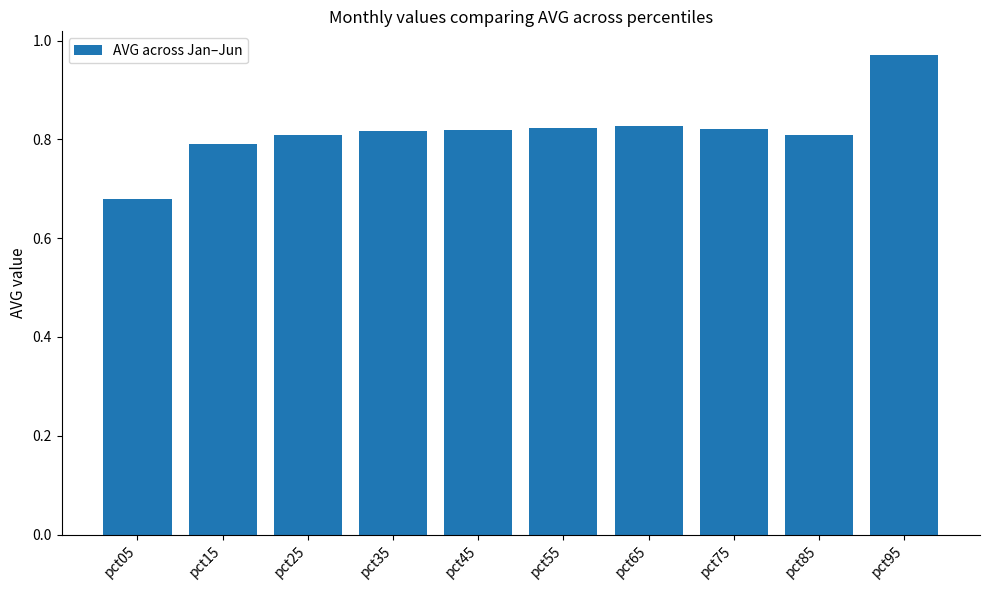

Are the bars grouped side by side (vs. stacked)?

No